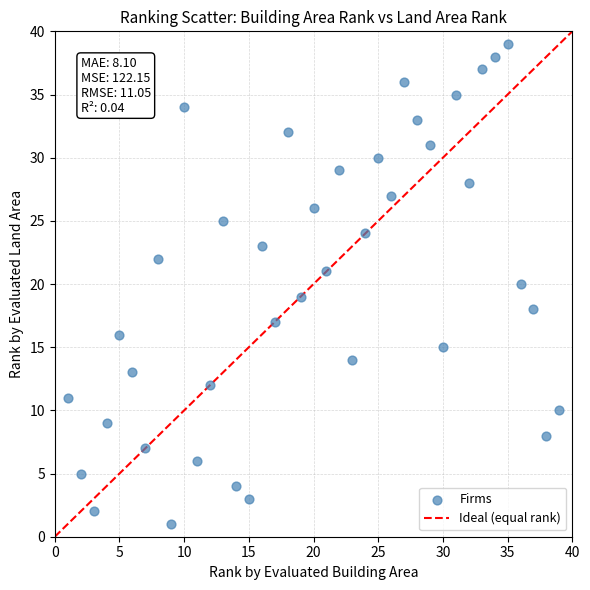

What is the range of X values (max minus min)?

38